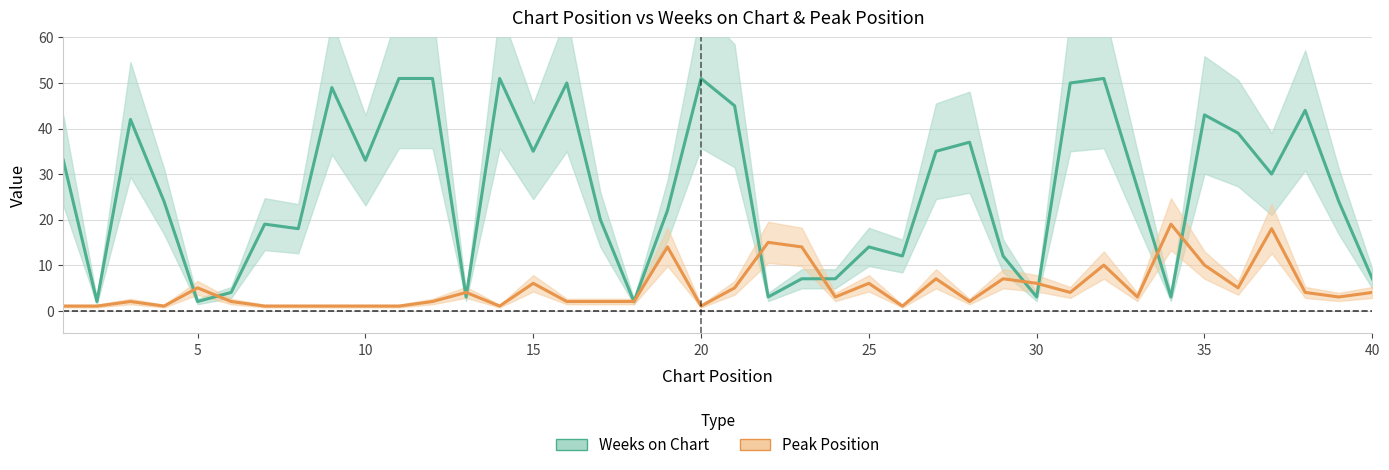

How many categories are shown in the chart?

40